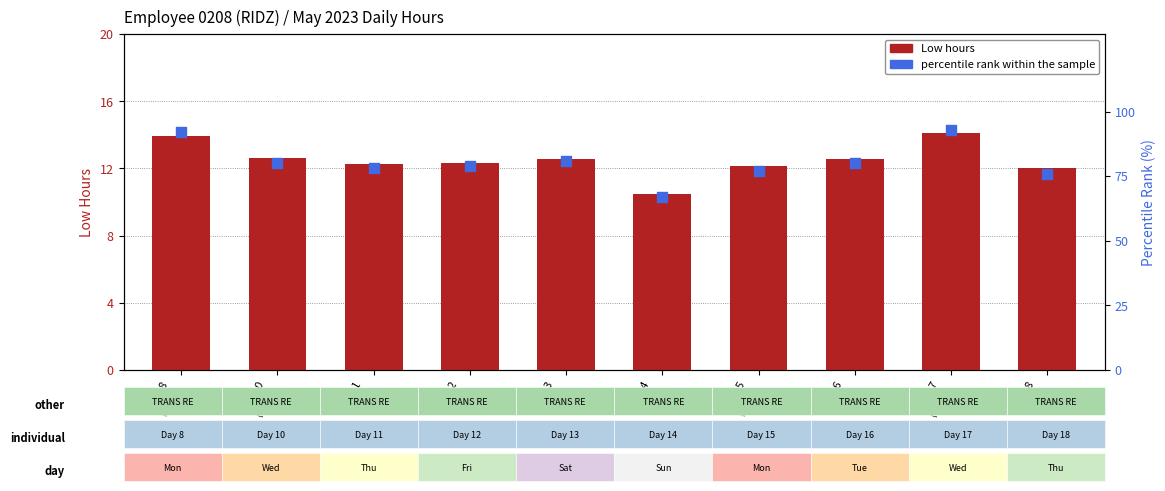

Which series has the widest spread of Y values?

percentile rank within the sample